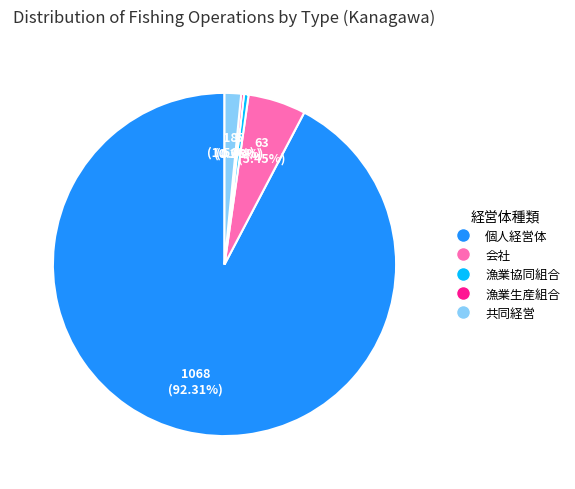

Is there a majority slice in this chart?

Yes